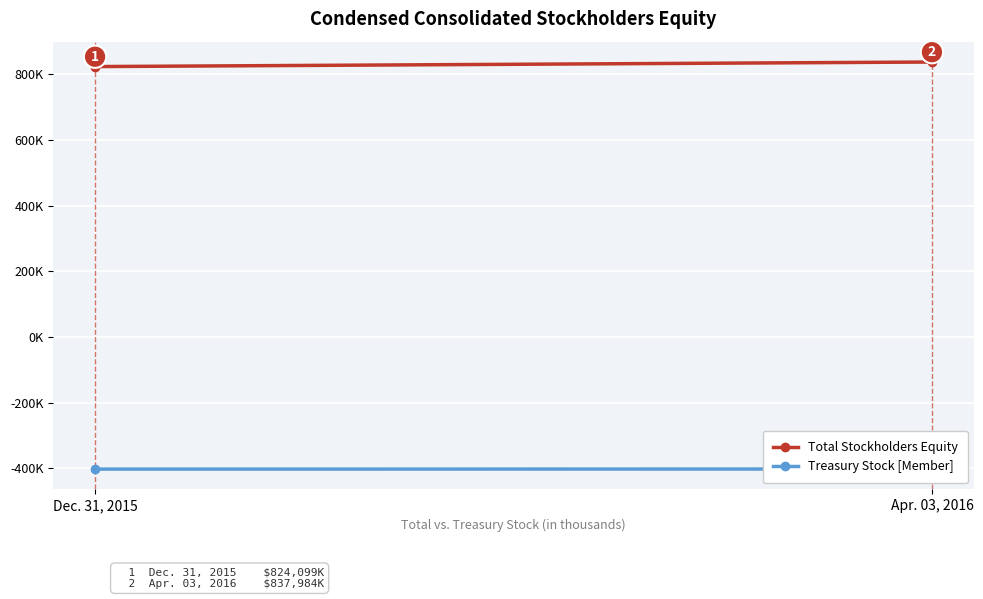

At which label does Treasury Stock [Member] reach its peak?

Apr. 03, 2016